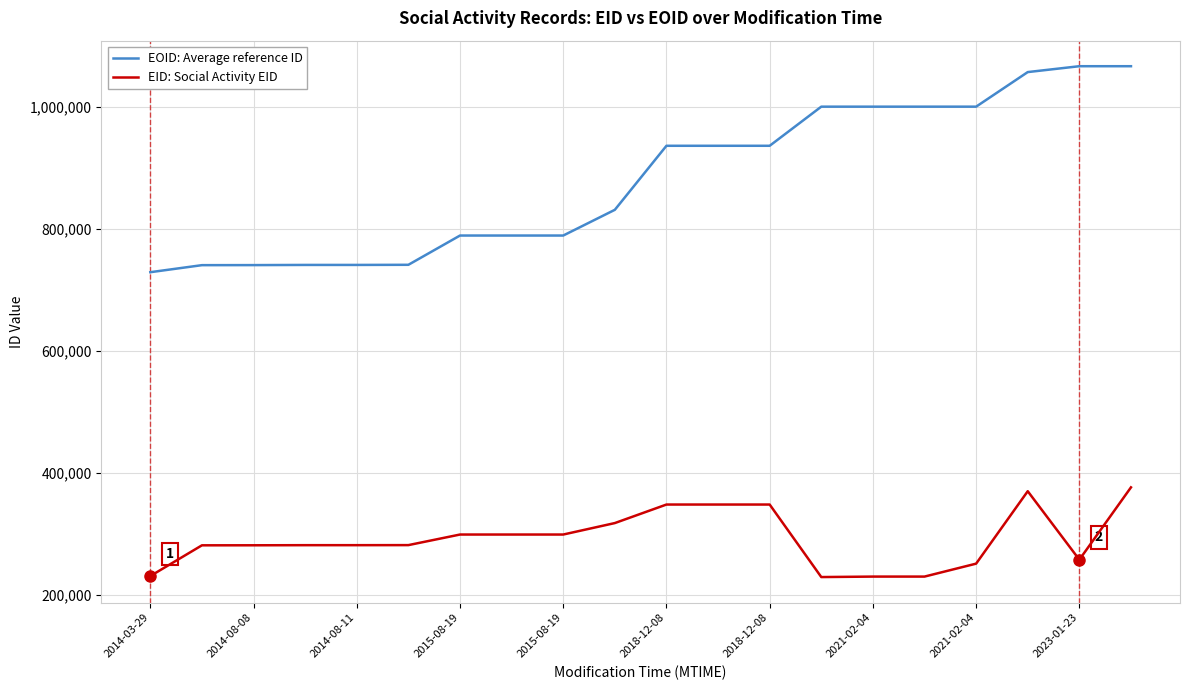

Rank the series by their maximum value, from lowest to highest.

EID: Social Activity EID, EOID: Average reference ID